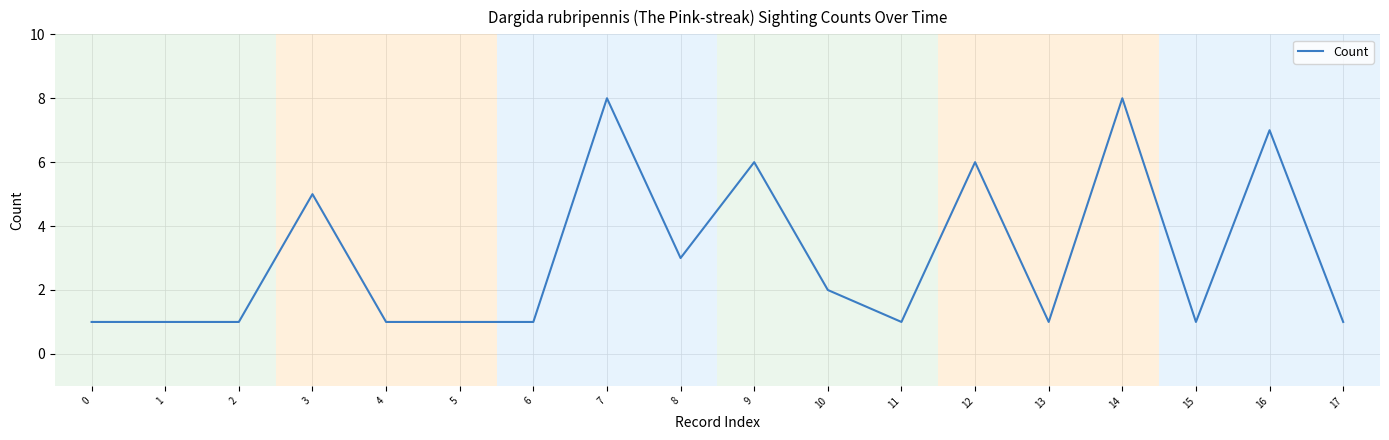

True or false: the data has more than 0 interior local peaks.

True